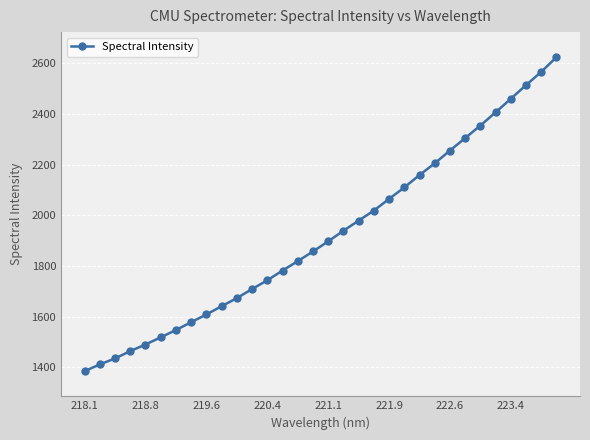

What is the minimum value shown in the chart?

1384.2